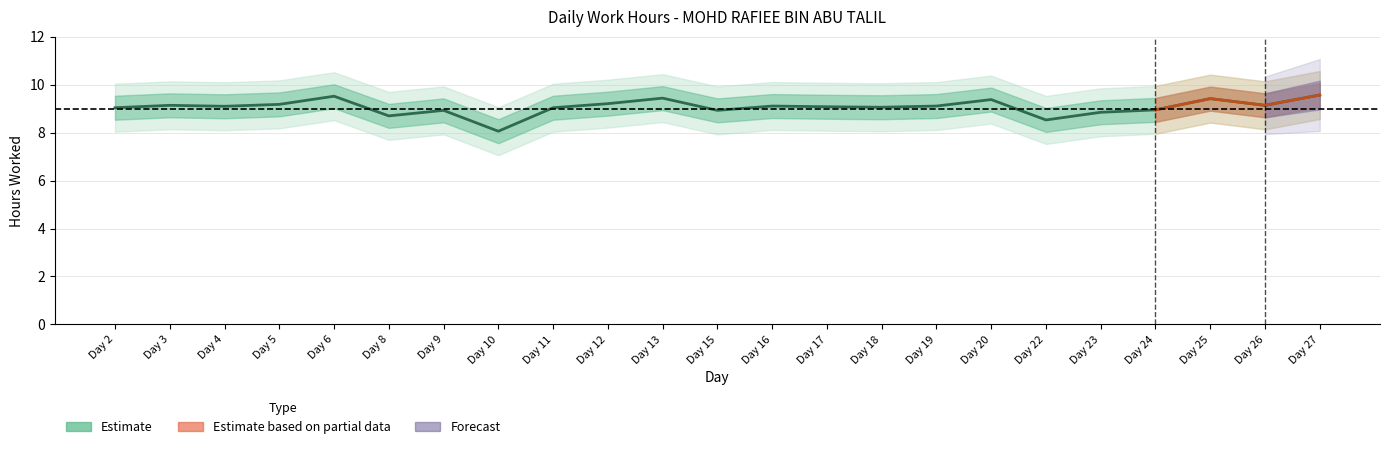

List the labels in order of value, largest first.

Day 27, Day 6, Day 13, Day 25, Day 20, Day 12, Day 5, Day 3, Day 26, Day 16, Day 19, Day 4, Day 17, Day 18, Day 2, Day 11, Day 24, Day 9, Day 15, Day 23, Day 8, Day 22, Day 10